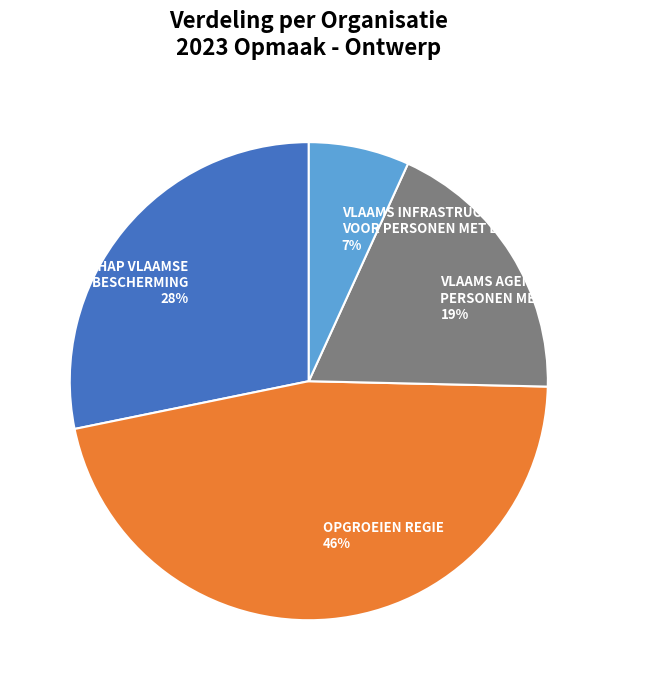

How many segments does this pie chart have?

4